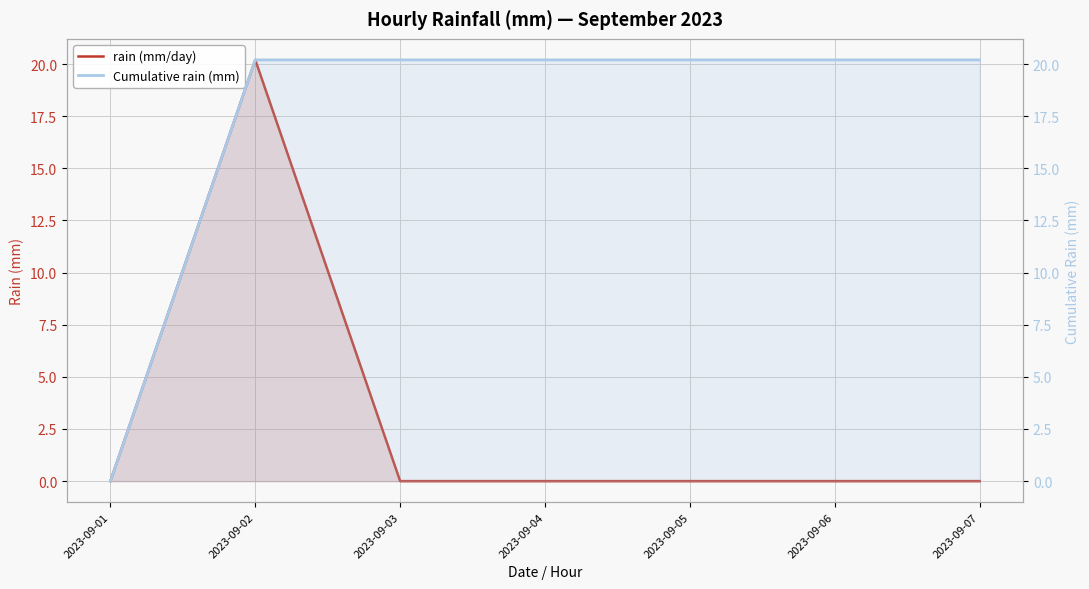

What is the approximate value of Cumulative rain (mm) at 2023-09-02?

20.2